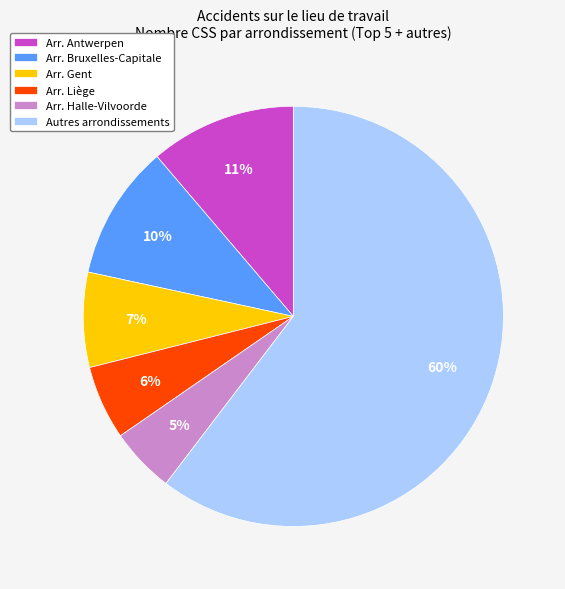

Do Autres arrondissements and Arr. Liège together represent more than half of the pie?

Yes